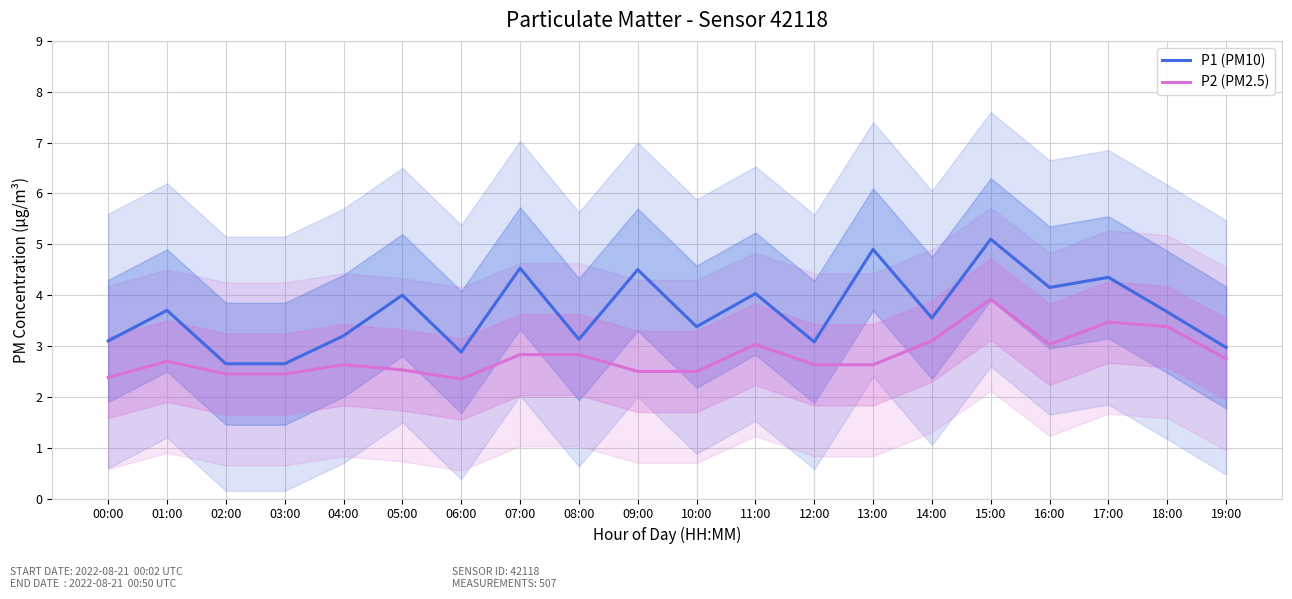

True or false: P2 (PM2.5) and P1 (PM10) cross at least once.

False